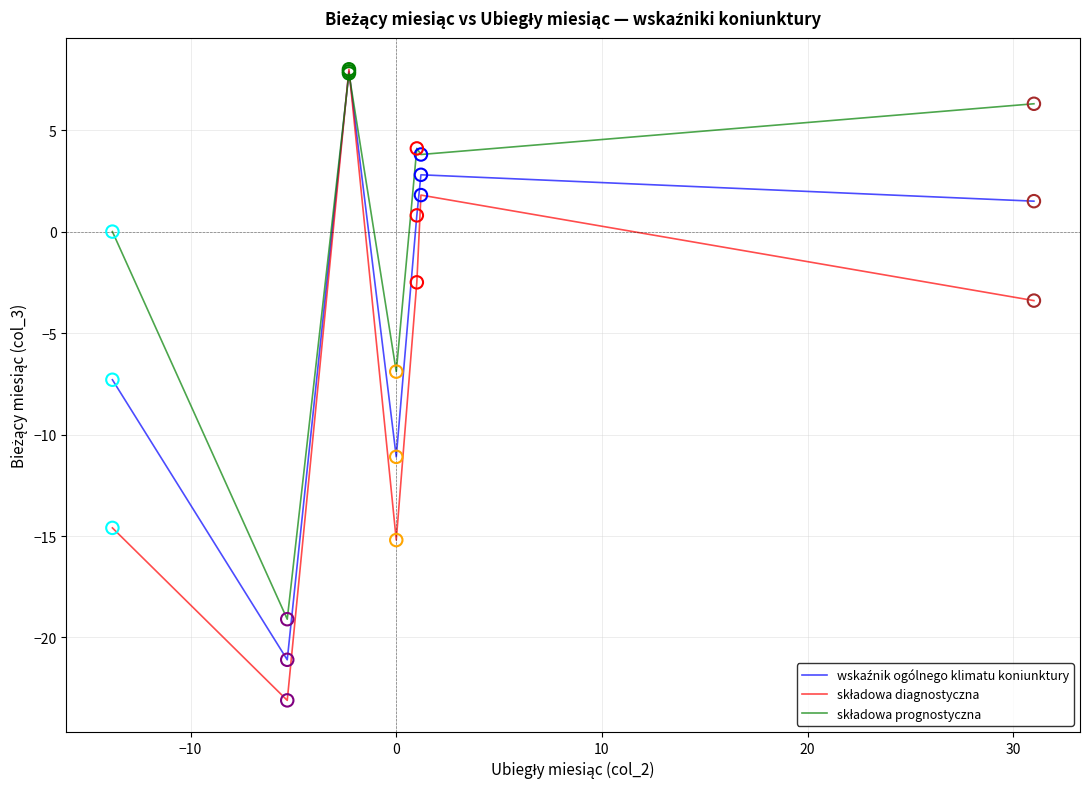

What is the minimum value shown in the chart?

-23.1